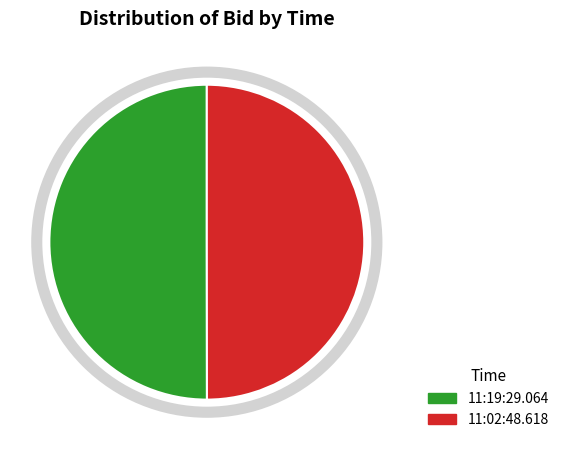

What is the ratio of the value at 11:19:29.064 to the value at 11:02:48.618?

1.0